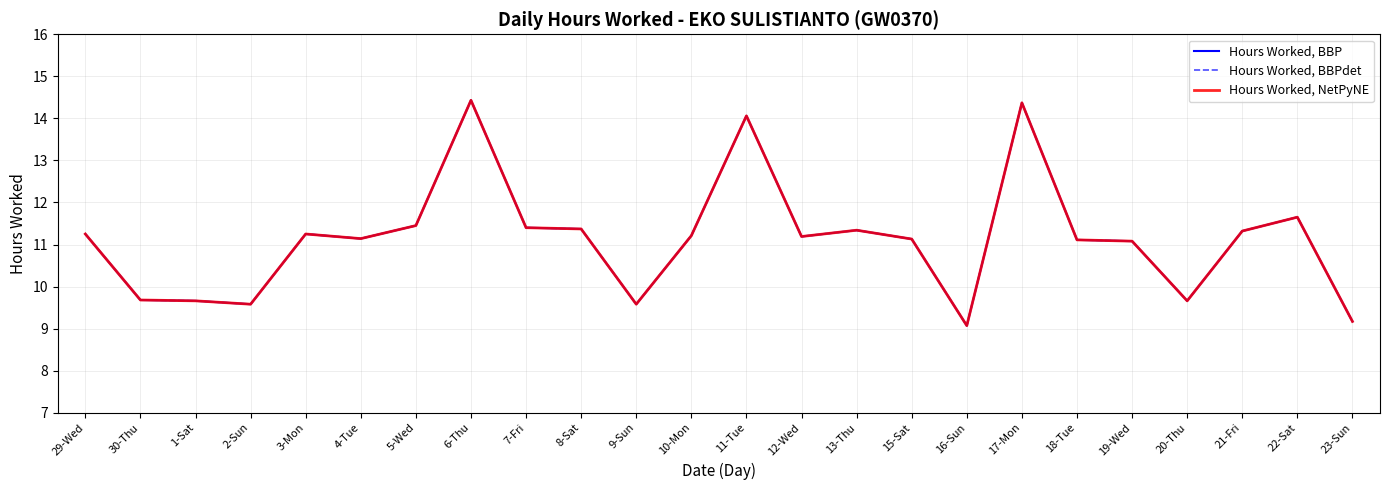

Does the chart have visible grid lines?

Yes